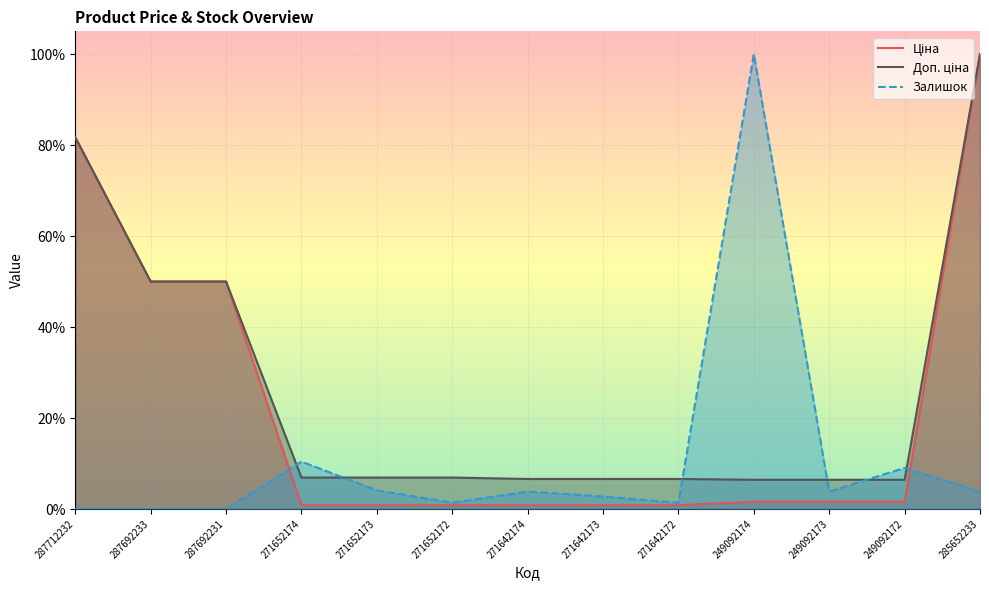

List the labels in order of Доп. ціна value, smallest first.

249092174, 249092173, 249092172, 271642174, 271642173, 271642172, 271652174, 271652173, 271652172, 287692233, 287692231, 287712232, 285652233